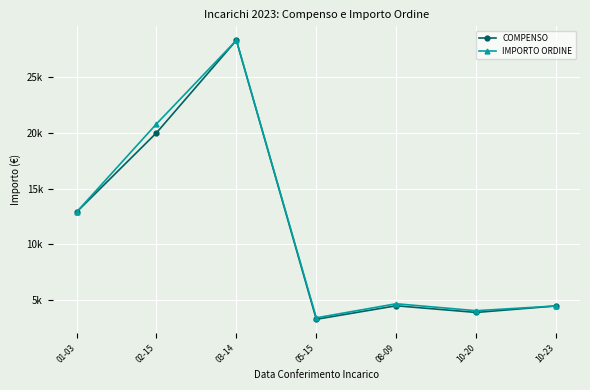

Is this an area chart (filled region under the line)?

No